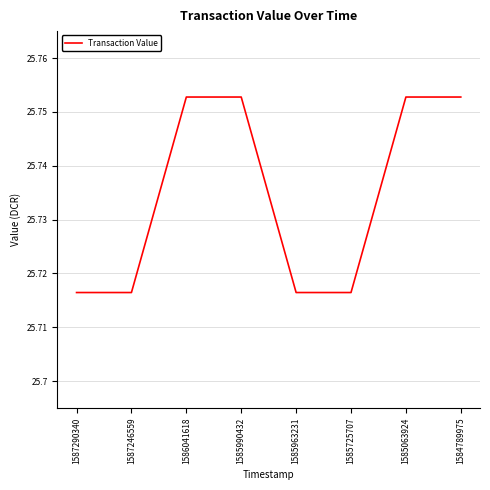

Does the chart have visible grid lines?

Yes